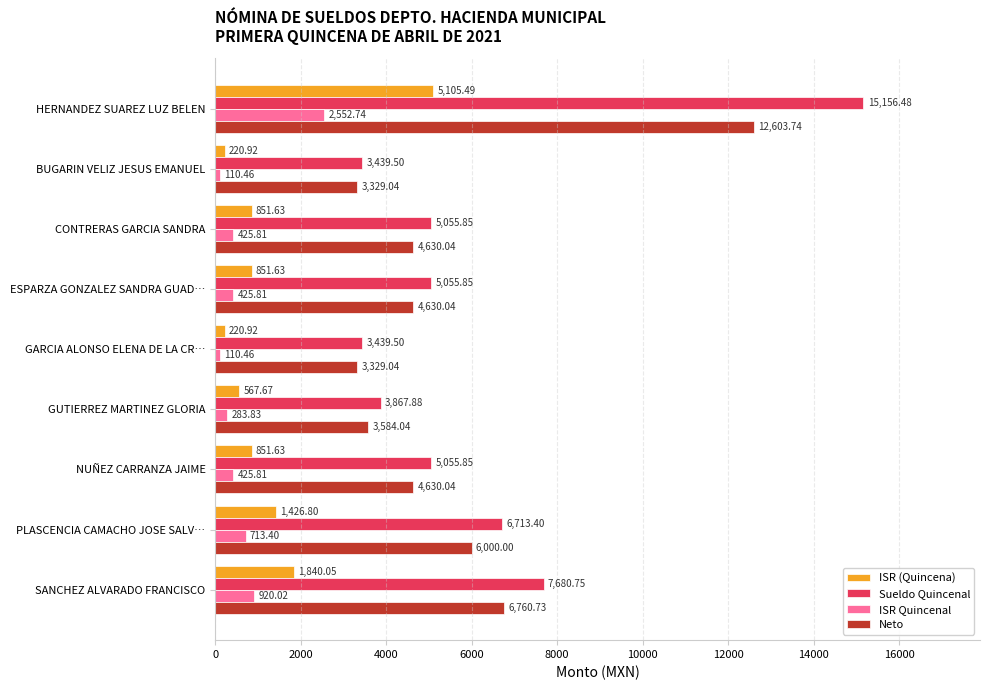

Count the number of categories in the chart.

9